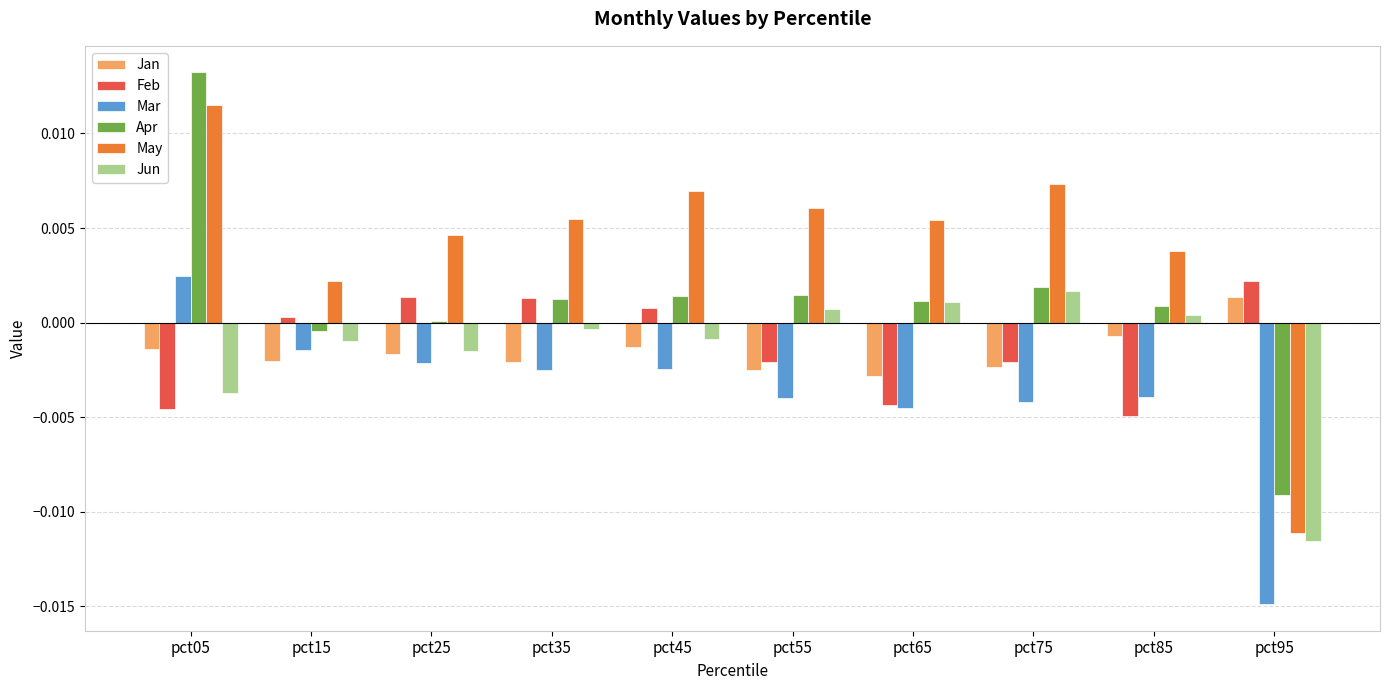

At pct45, list the series in order from smallest to largest.

Mar, Jan, Jun, Feb, Apr, May